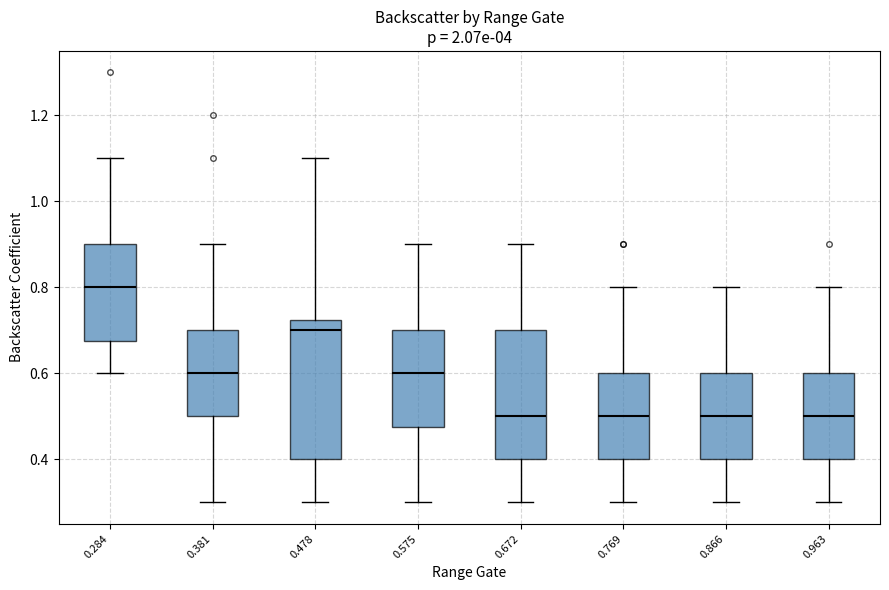

Comparing the boxes themselves (not the whiskers), which one is the tallest?

0.478